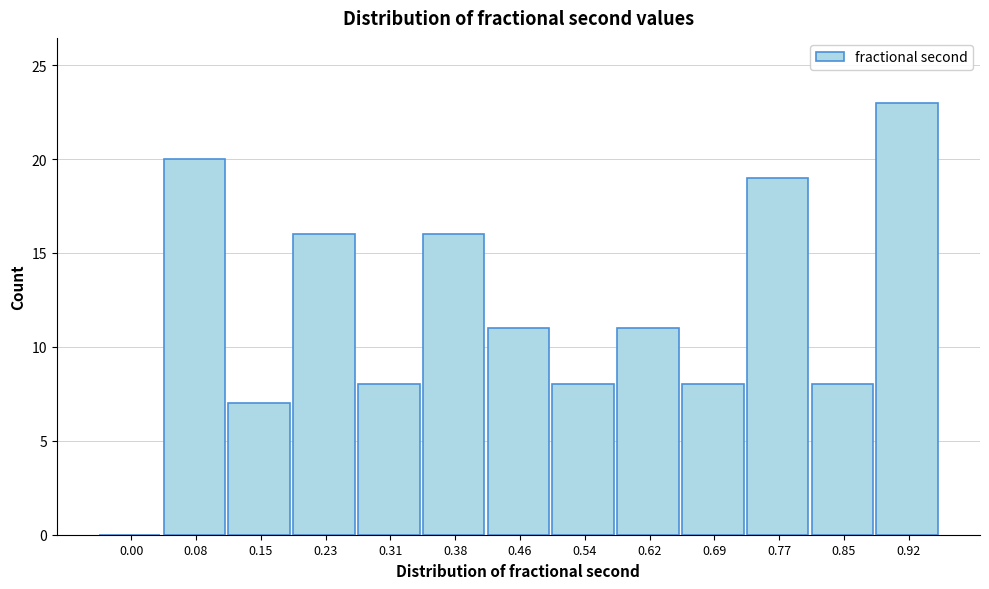

Reading left to right, list all the values displayed in this chart.

0.00=0	0.08=20	0.15=7	0.23=16	0.31=8	0.38=16	0.46=11	0.54=8	0.62=11	0.69=8	0.77=19	0.85=8	0.92=23